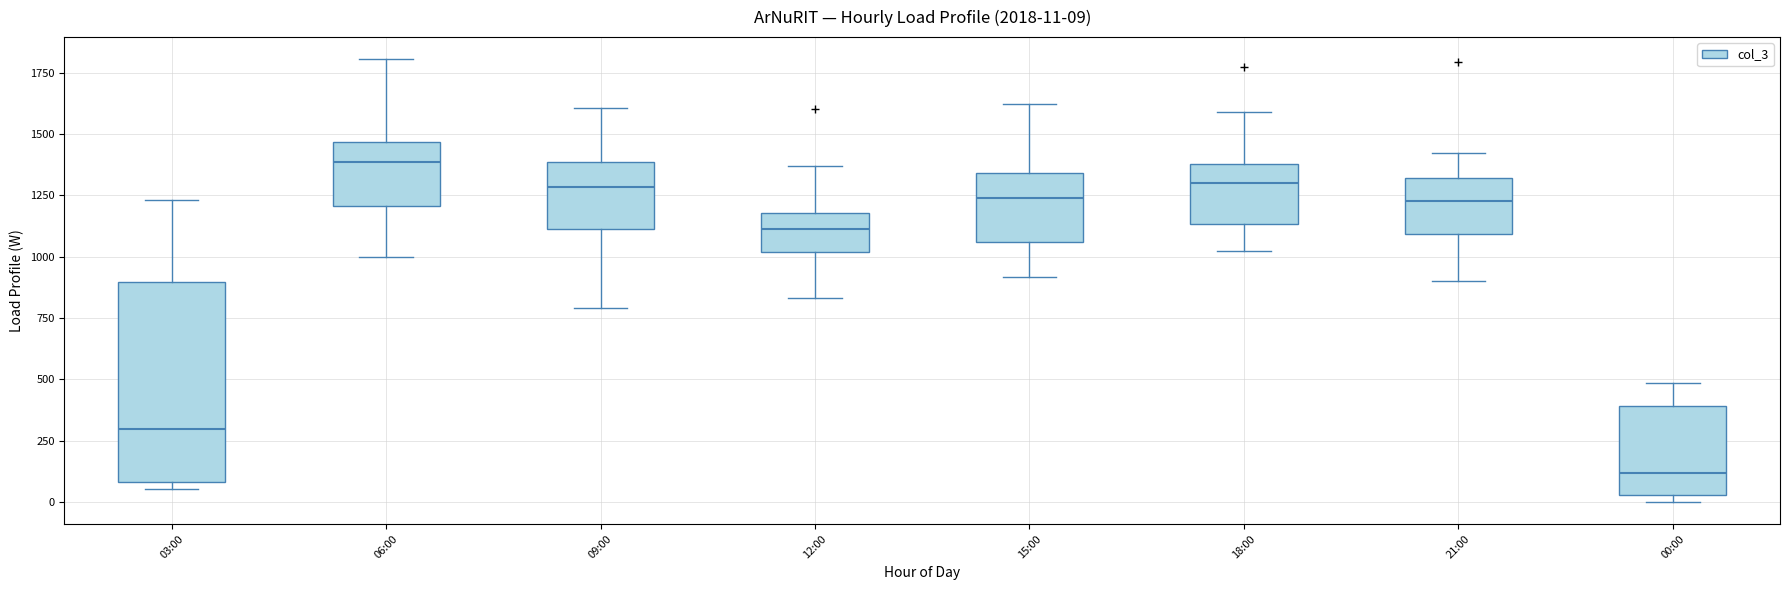

Comparing the boxes themselves (not the whiskers), which one is the tallest?

03:00